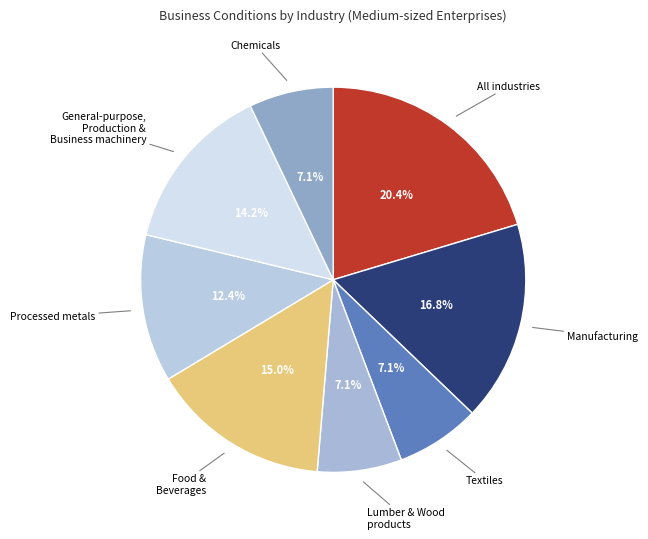

Count the number of slices in the pie.

8